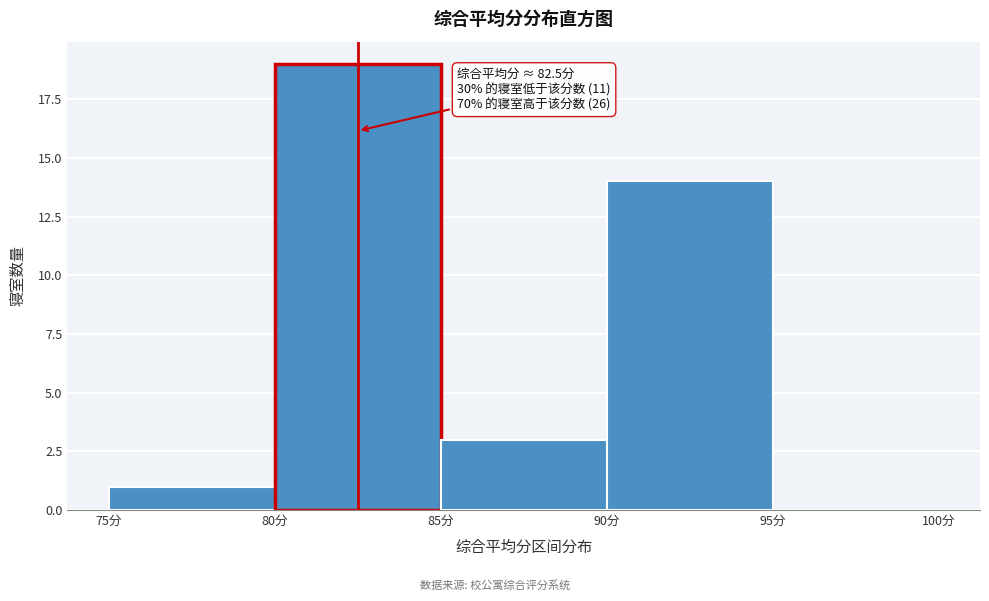

Which range on the x-axis has the tallest bar?

80 to 85